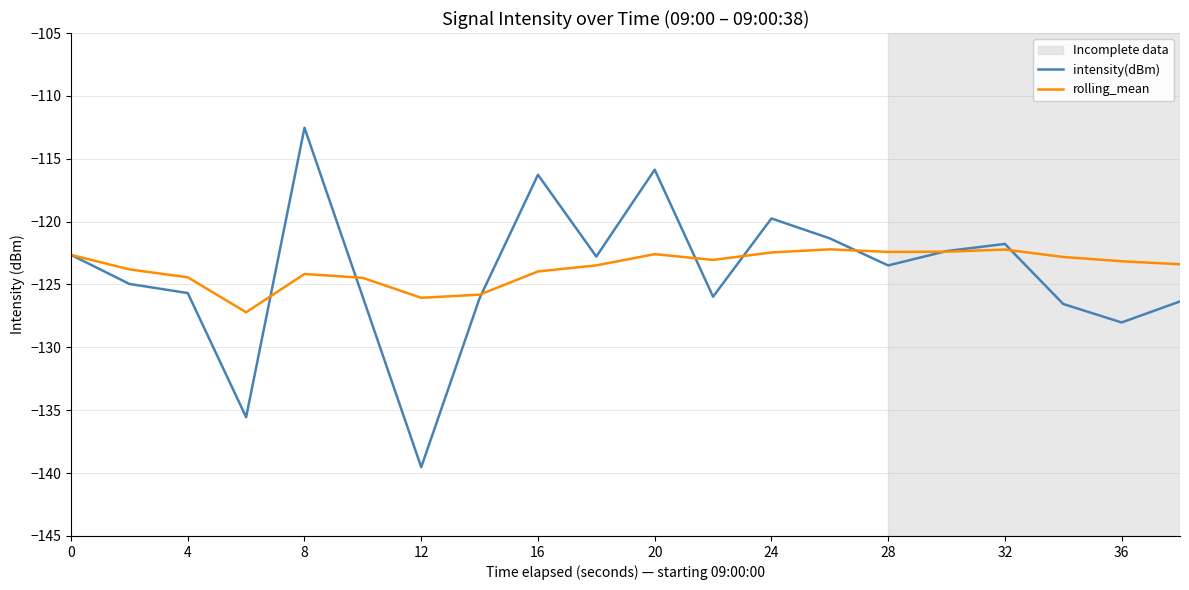

Which series has the widest spread of values?

intensity(dBm)